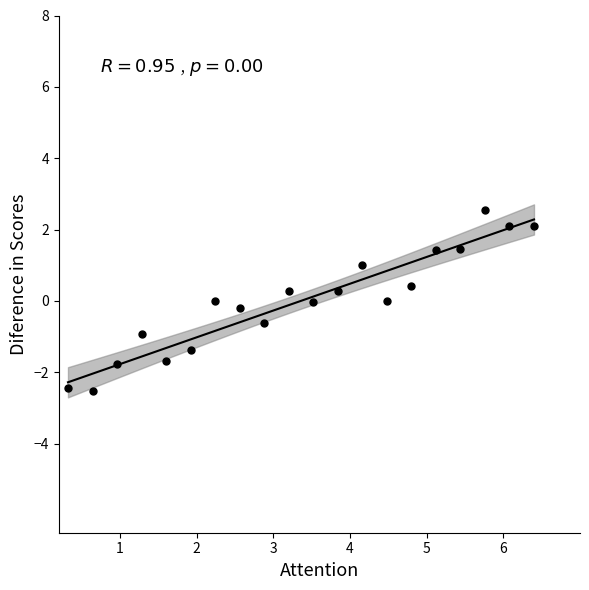

What is the range of X values (max minus min)?

6.1